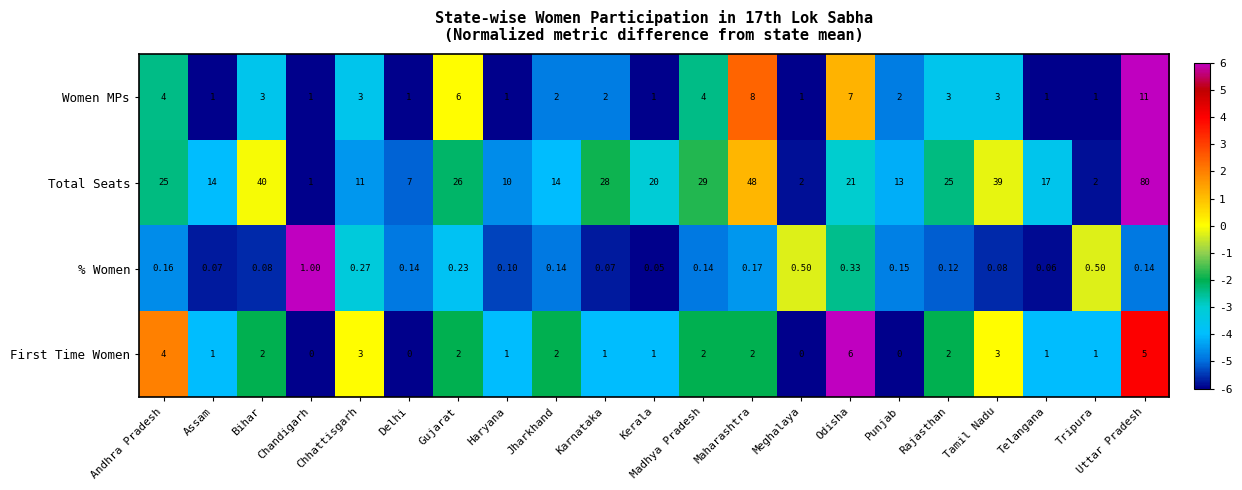

At which label does Total Seats first exceed 20?

Andhra Pradesh